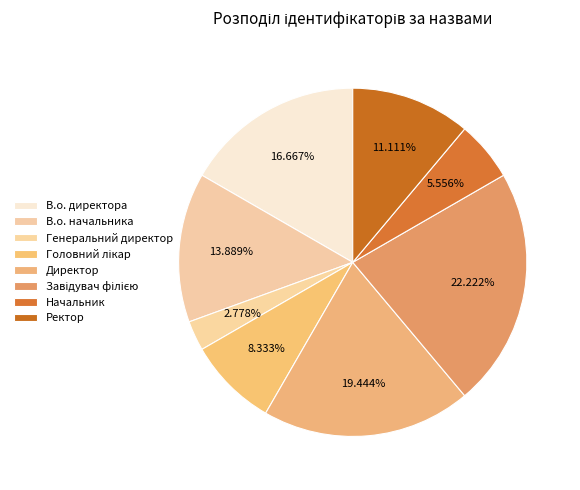

How many slices are in this pie chart?

8